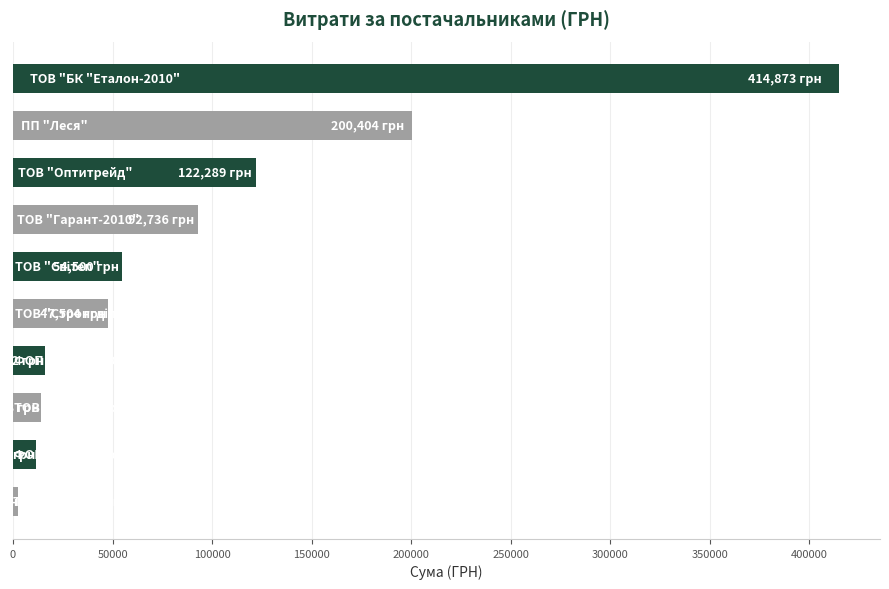

Reading top to bottom, transcribe all the data shown in this chart.

414873.4	200404.4	122289.1	92736.1	54500.0	47504.0	16142.0	13788.0	11368.0	2340.0